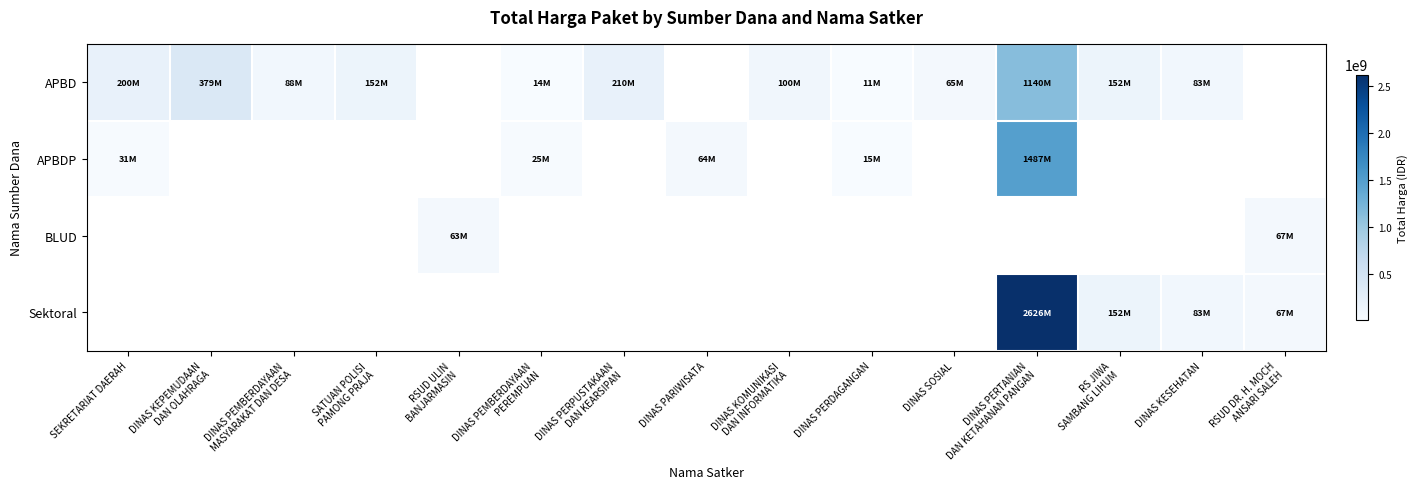

How many values in BLUD are above zero?

2